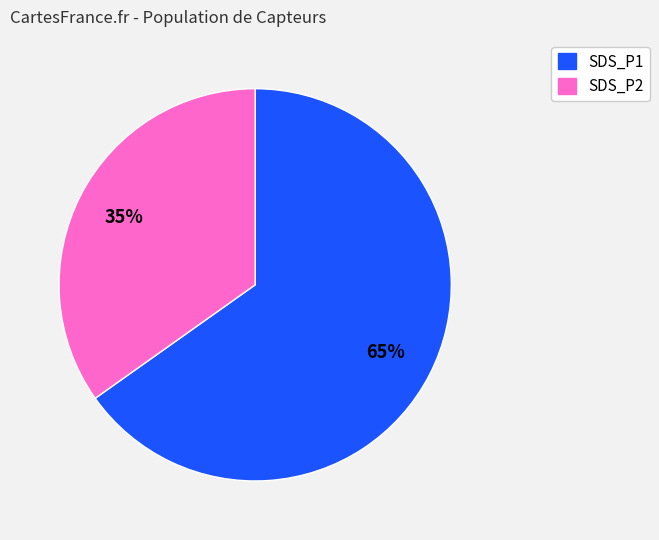

True or false: SDS_P1 accounts for 65% of the total.

True